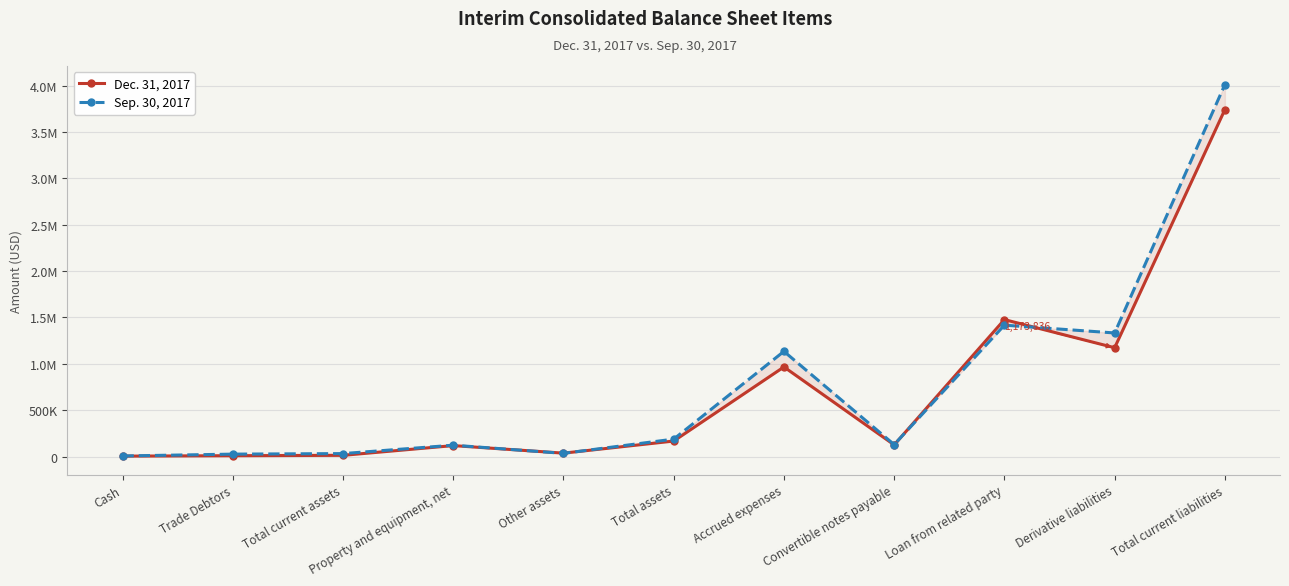

What are all the series names shown in the legend?

Dec. 31, 2017, Sep. 30, 2017